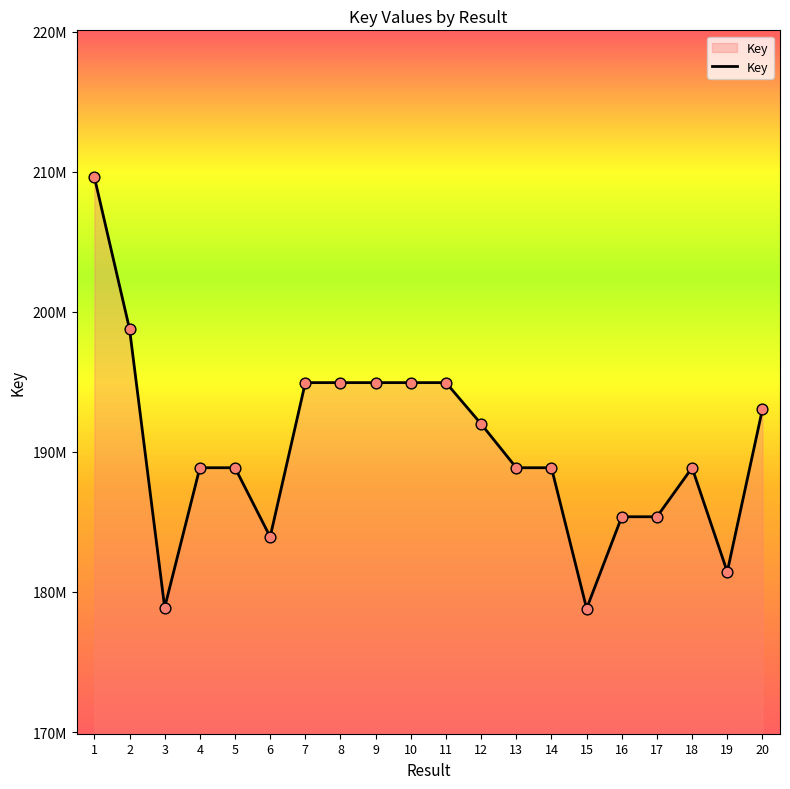

Is this an area chart (filled region under the line)?

Yes